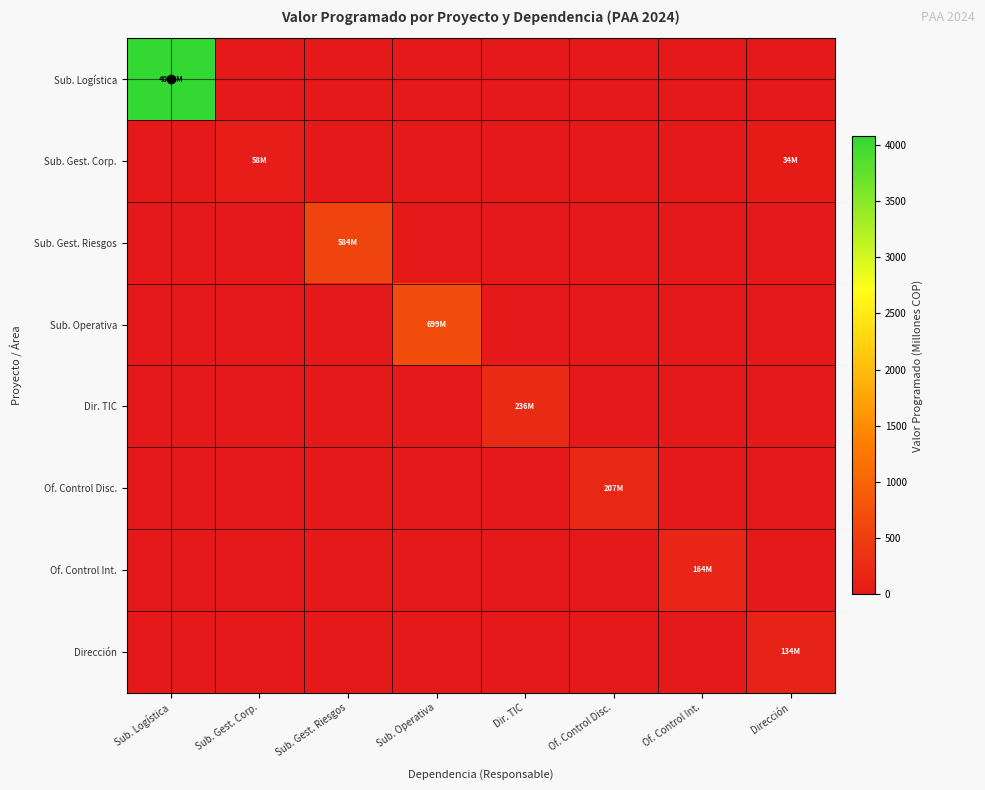

What is the spread (max minus min) of values at Dir. TIC?

236.0